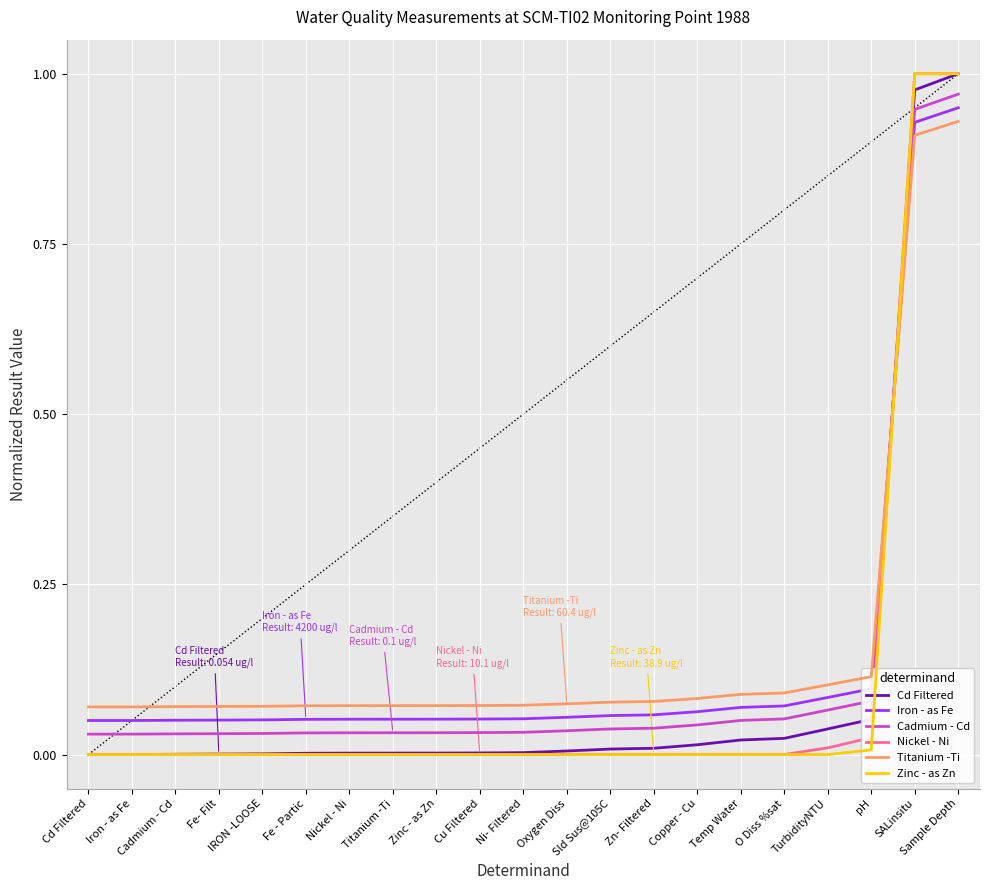

What is the sum of all Zinc - as Zn values?

2.0